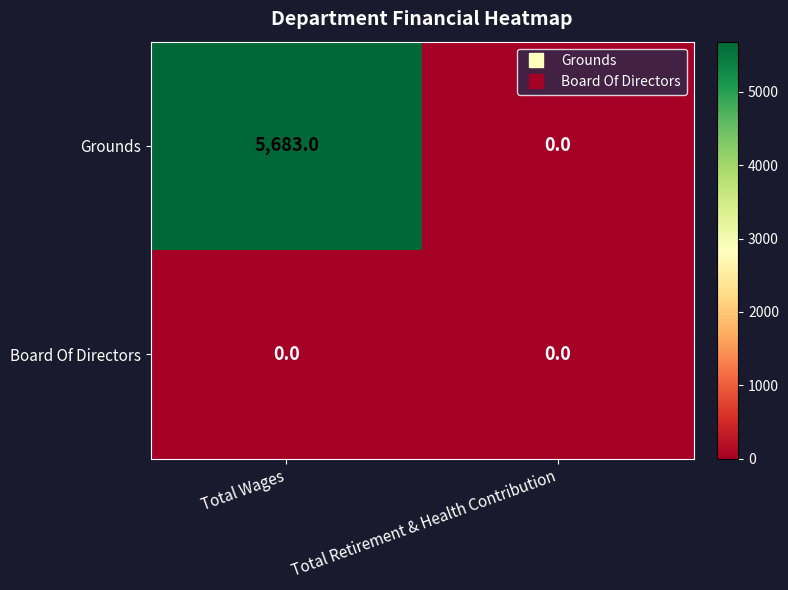

What is the total value across all series at Total Wages?

5683